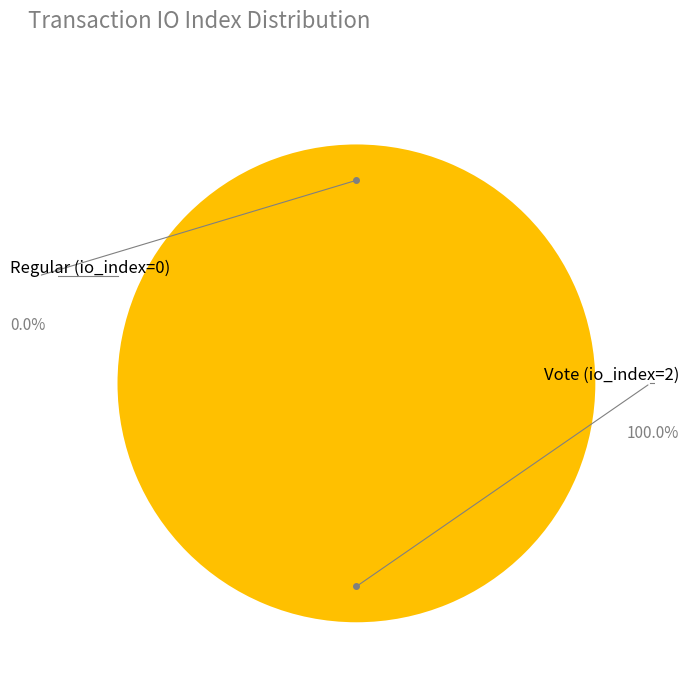

Count the number of slices in the pie.

2